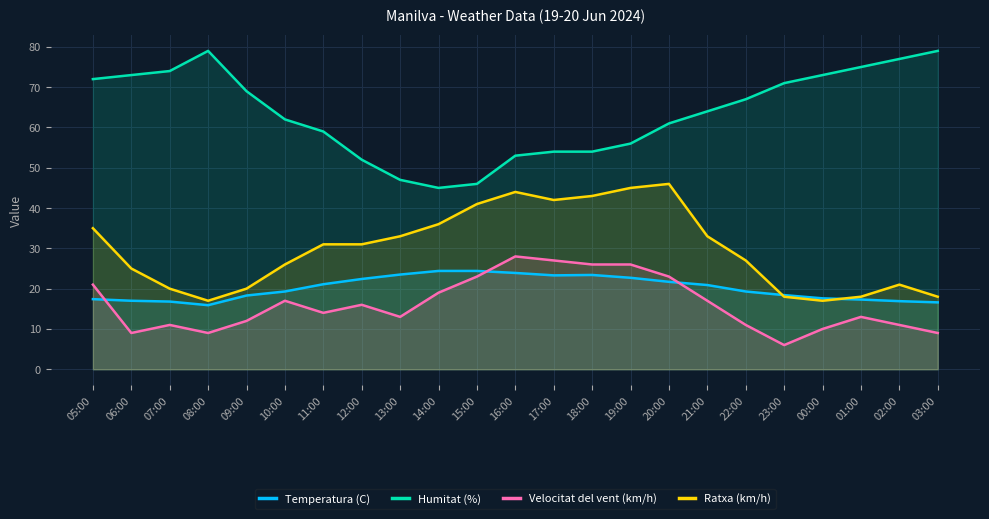

How many lines are shown in the chart?

4